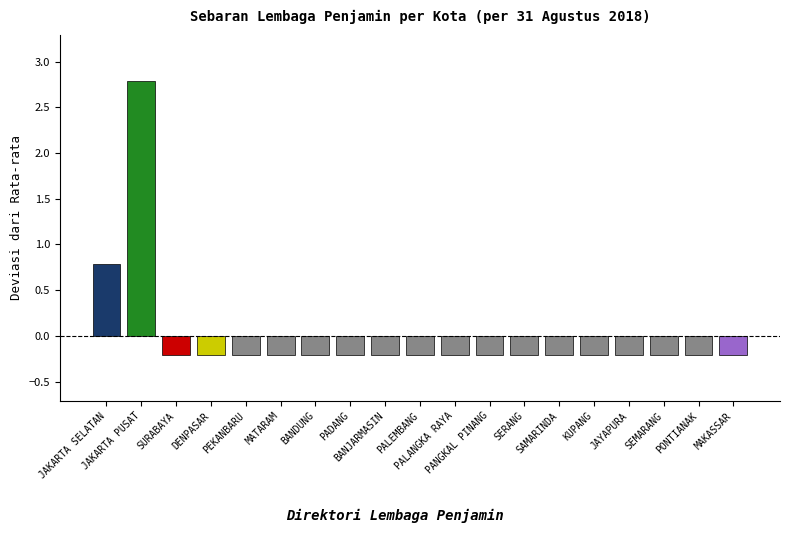

Are the bars horizontal?

No